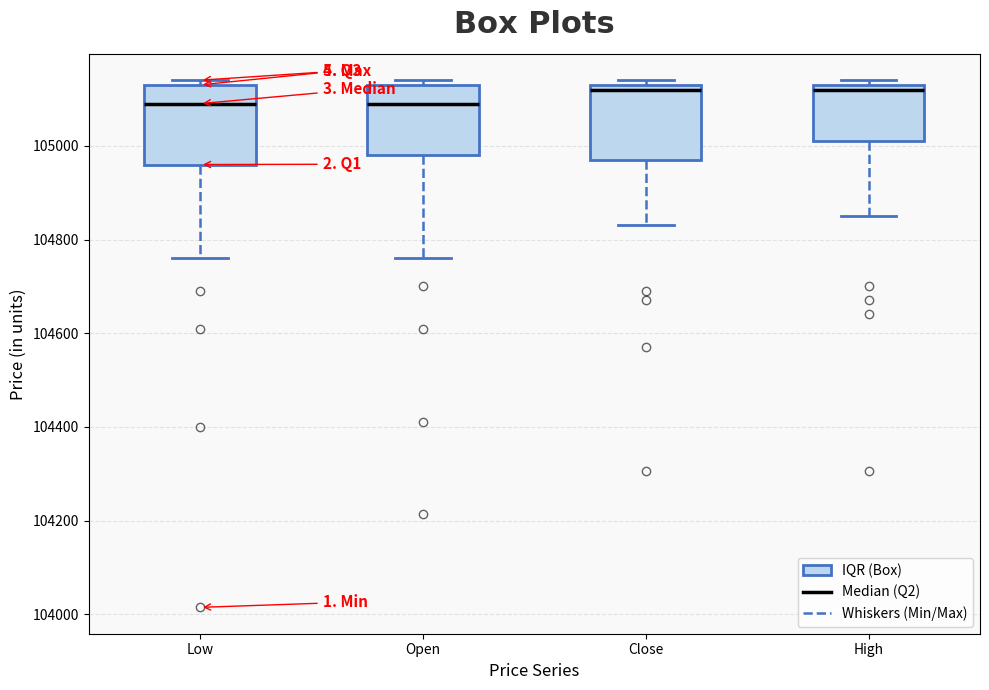

Where does the lower whisker of the box for High end on the y-axis? The values are not printed on the chart, so give them approximately, as read against the axis.

104860